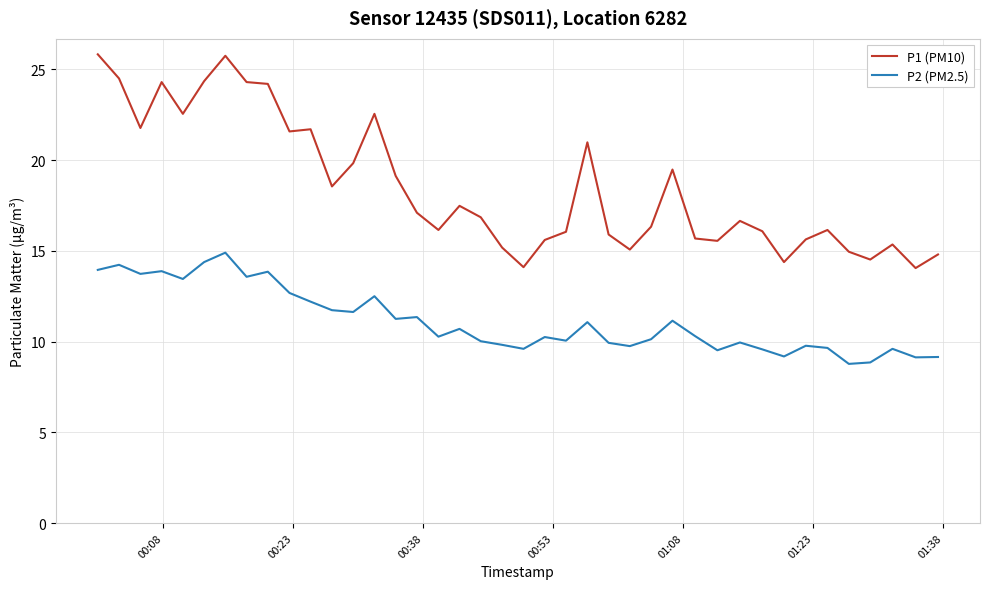

What is the greatest value displayed?

25.8